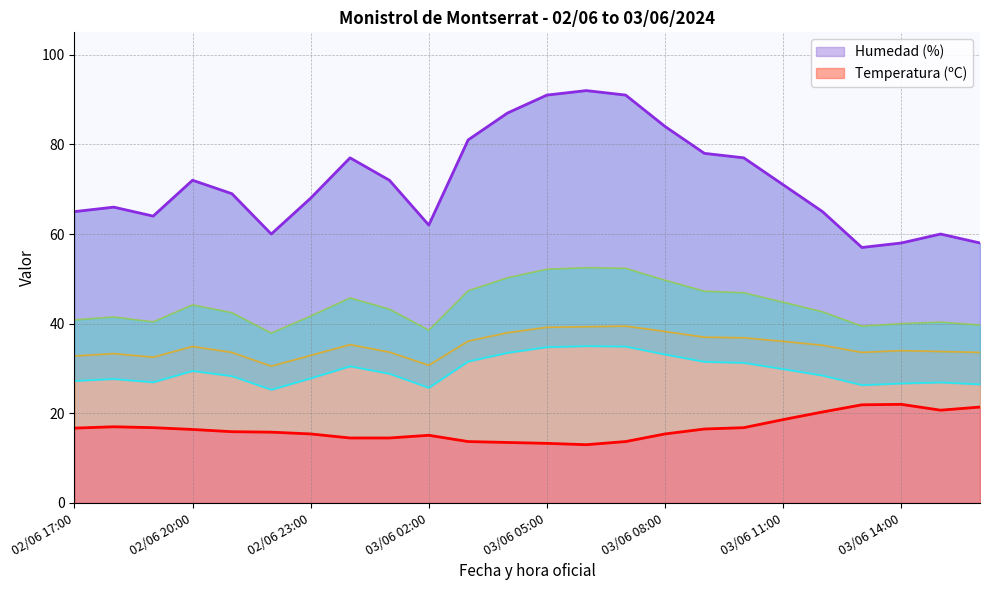

What is the difference between the maximum and second lowest values in the Humedad (%) series?

34.0